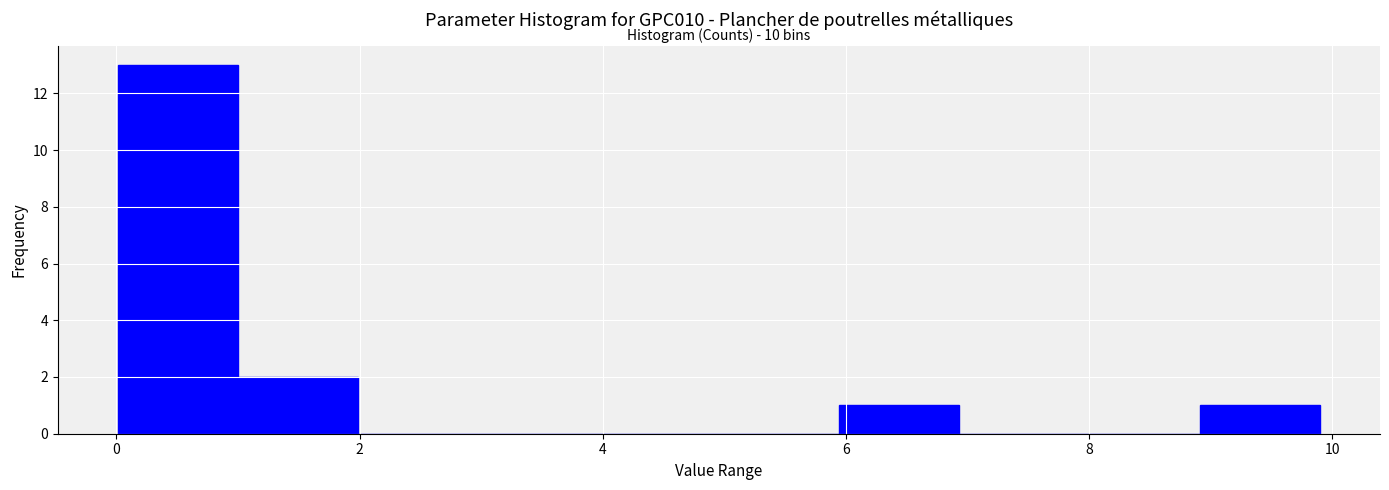

Over which range of the x-axis is the bar tallest?

0 to 1